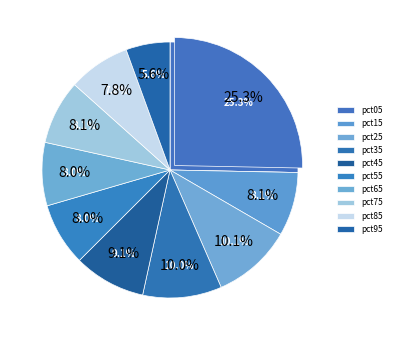

Does pct95 represent more than half of the total?

No